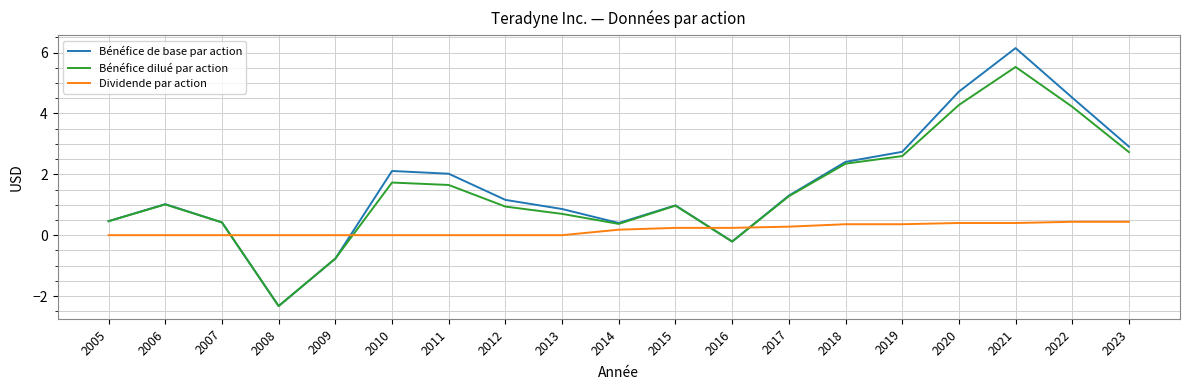

What is the sum of the Bénéfice de base par action values at 2020 and 2005?

5.2